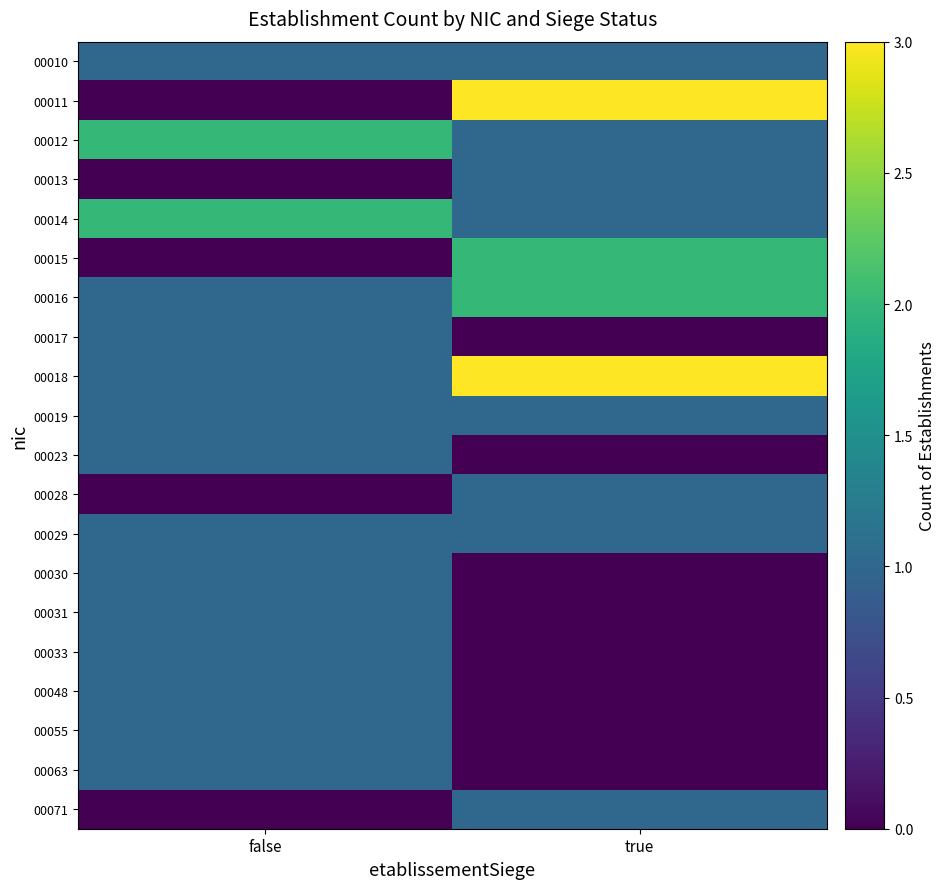

What is the spread (max minus min) of values at true?

3